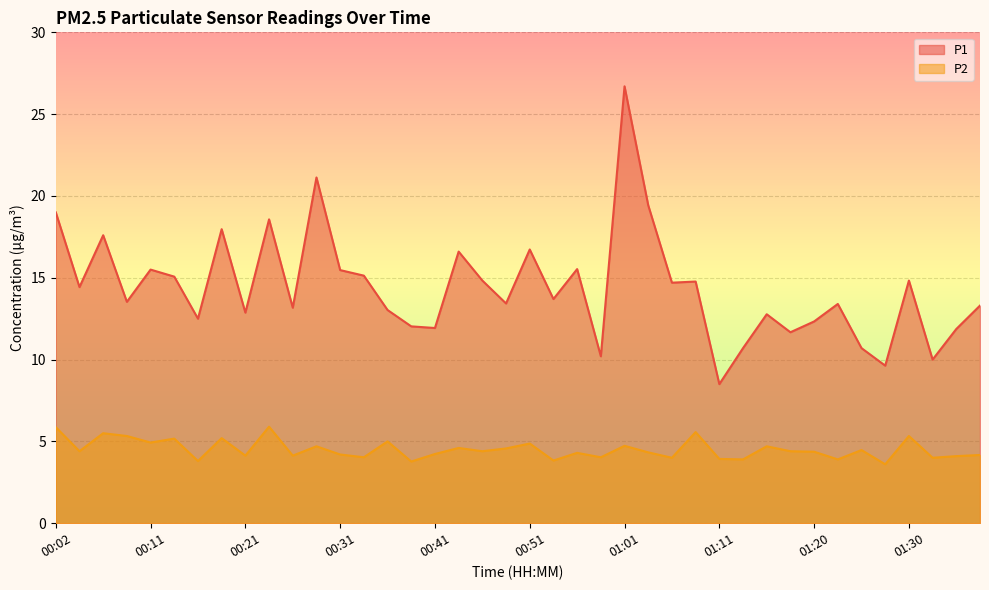

What is the total value across all series at 00:07?

23.1